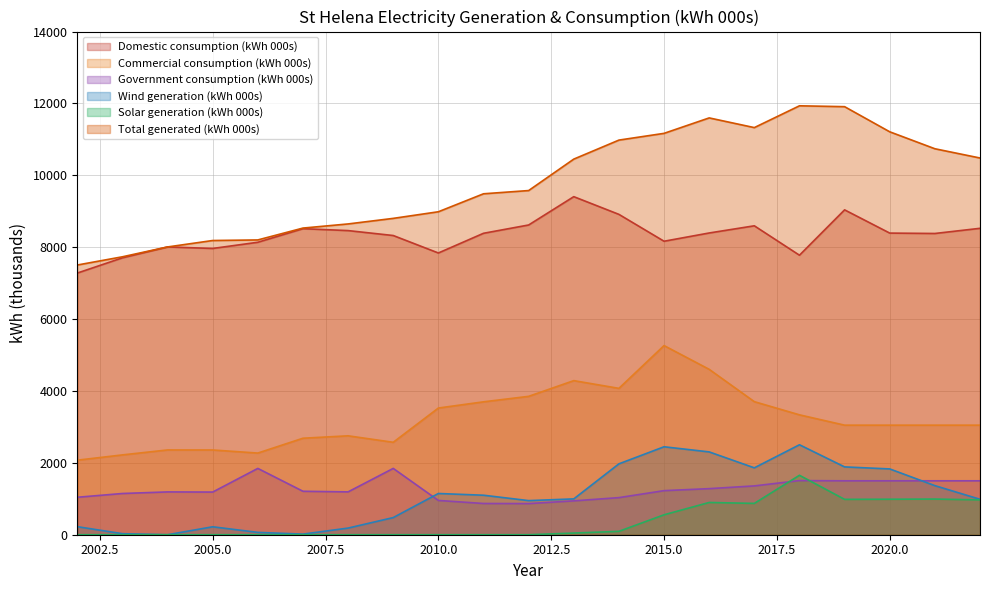

Read the Domestic consumption (kWh 000s) value at 2003.

7704.0